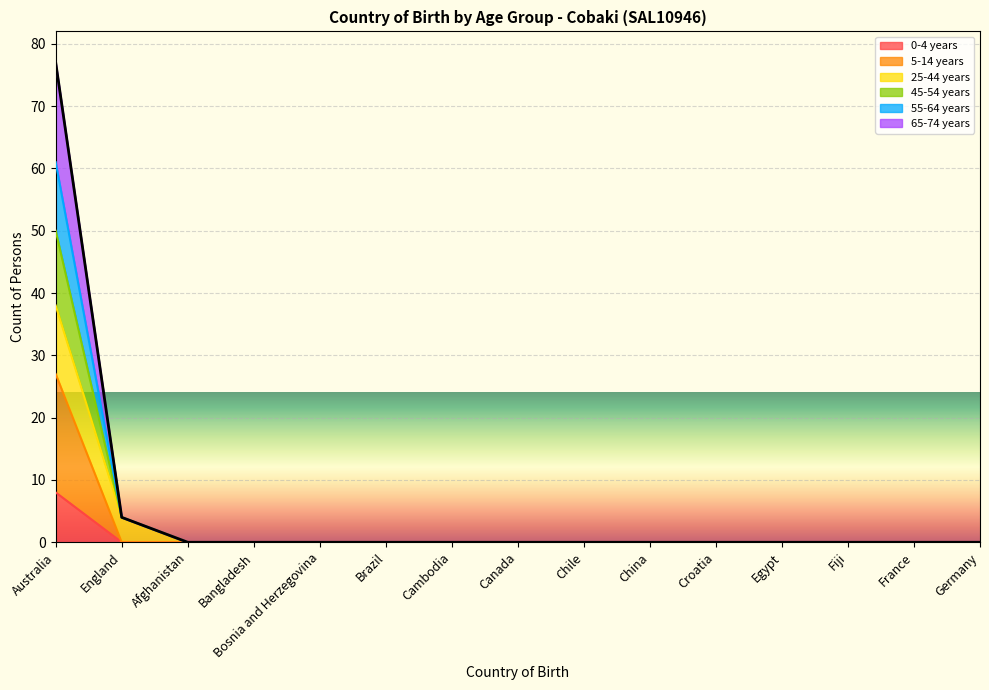

Is it true that 0-4 years equals 3 at Cambodia?

False